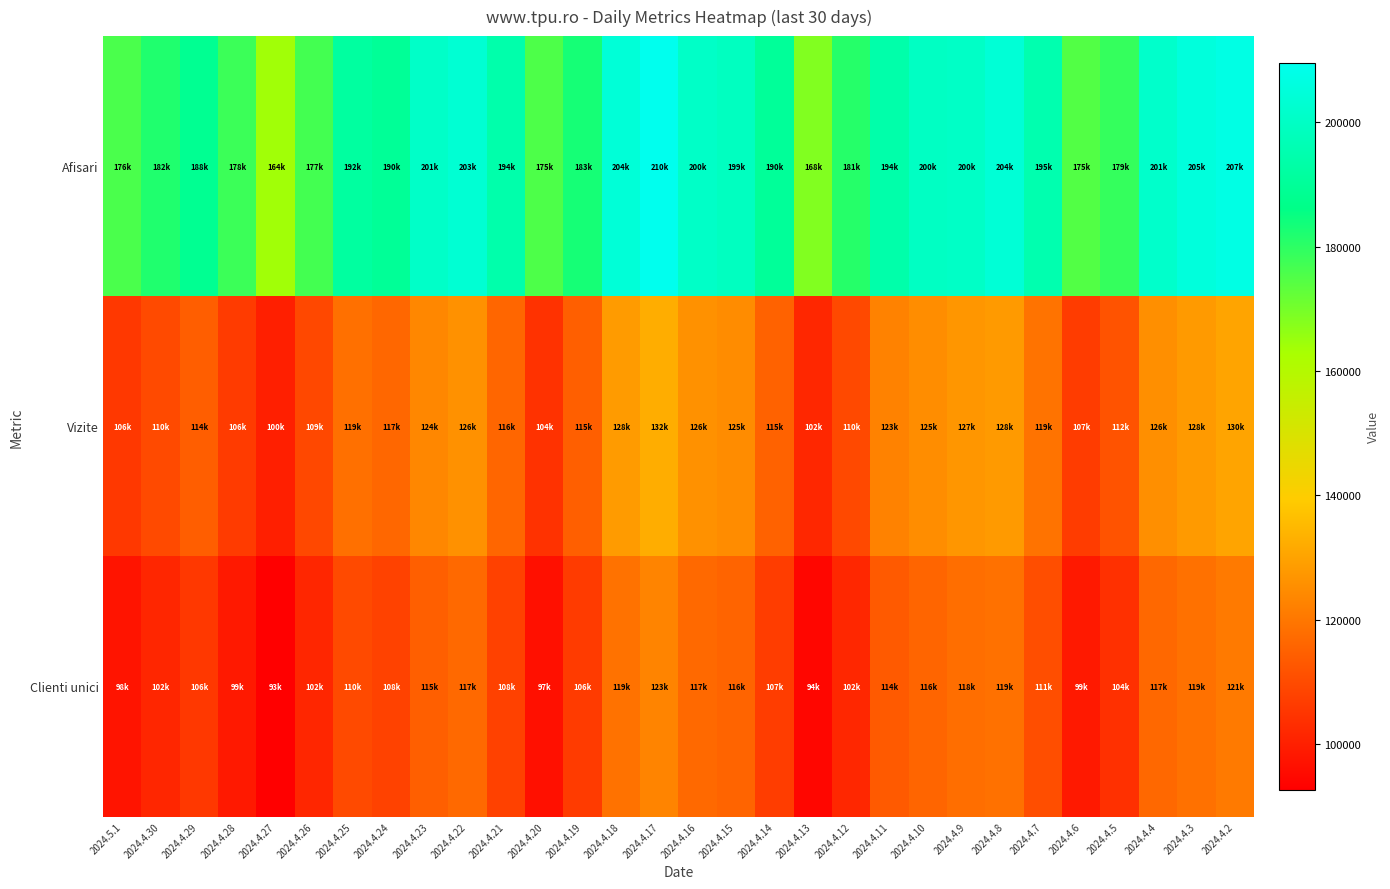

What is the maximum value shown in the chart?

209547